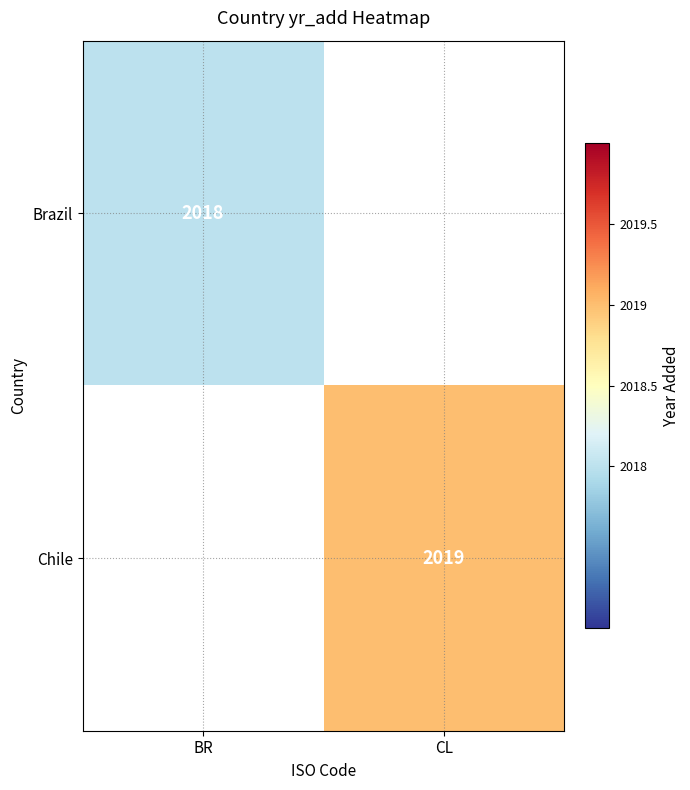

Is it true that Chile equals 2019 at CL?

True